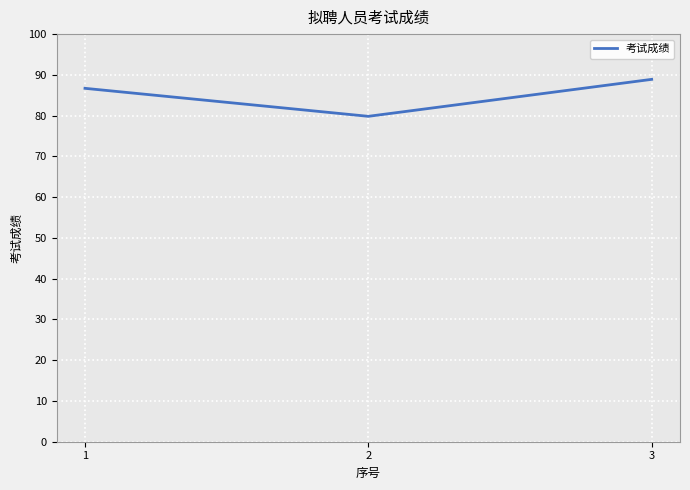

At which label is the value closest to 84?

1